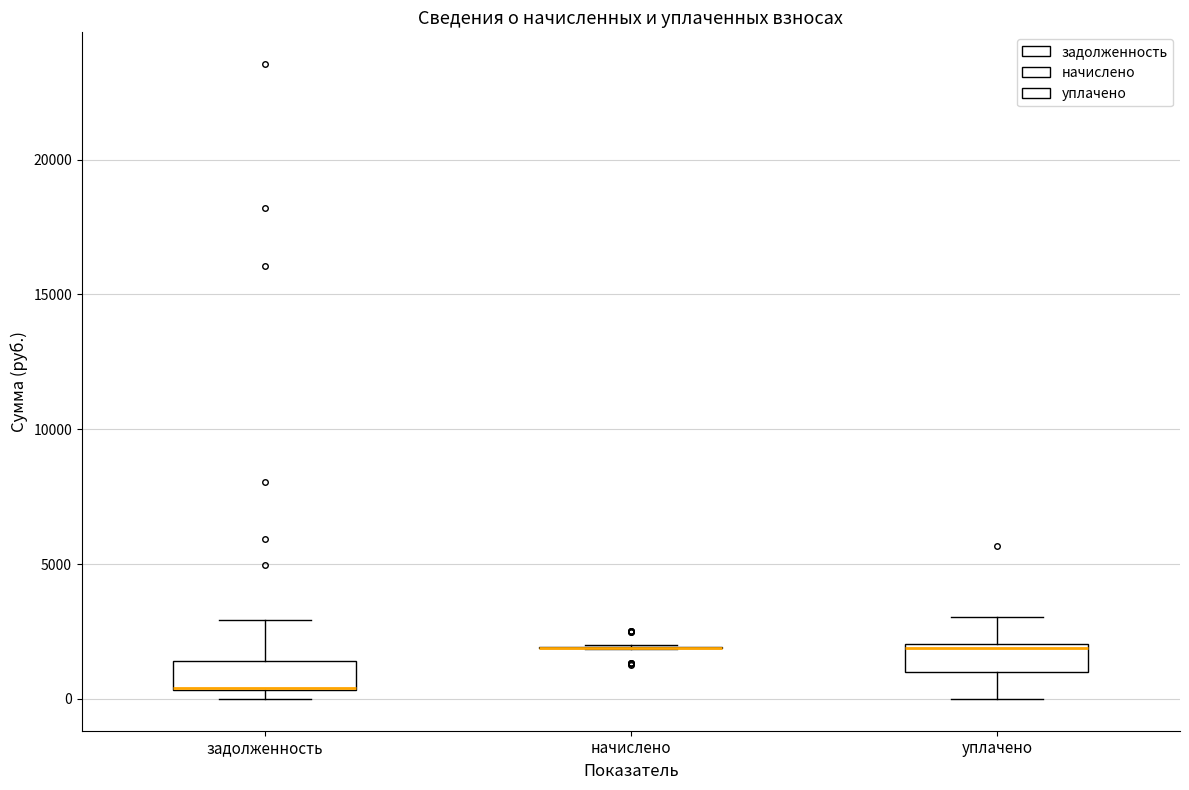

Where does the lower whisker of the box for уплачено end on the y-axis? The values are not printed on the chart, so give them approximately, as read against the axis.

0